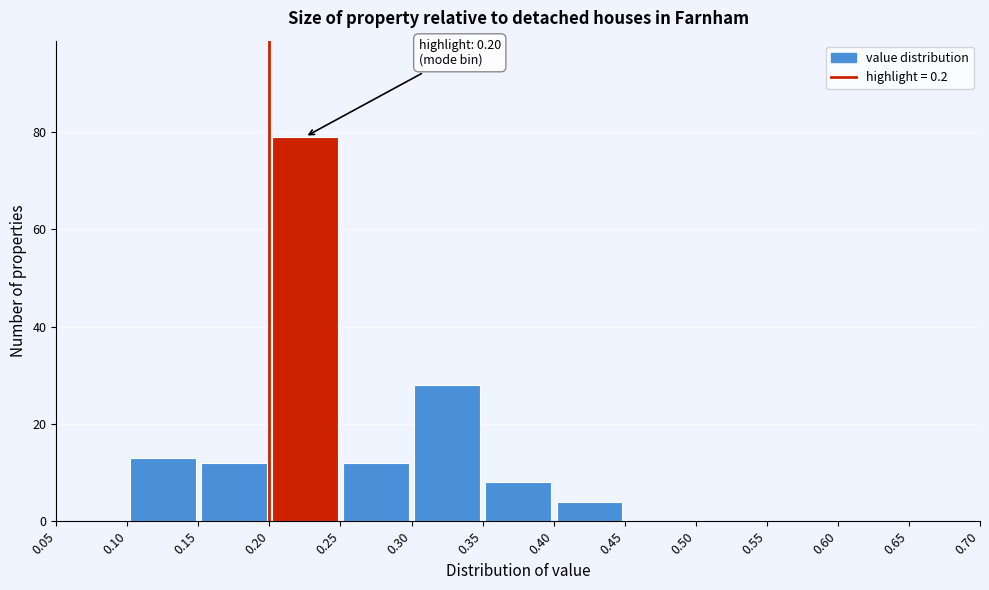

Which range on the x-axis has the tallest bar?

0.20 to 0.25